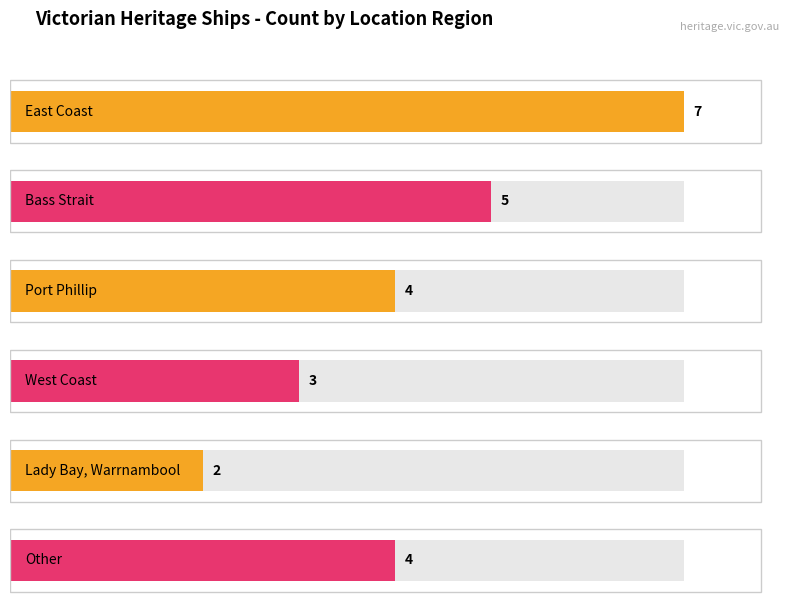

Which has a higher value, Other or Port Phillip?

Other